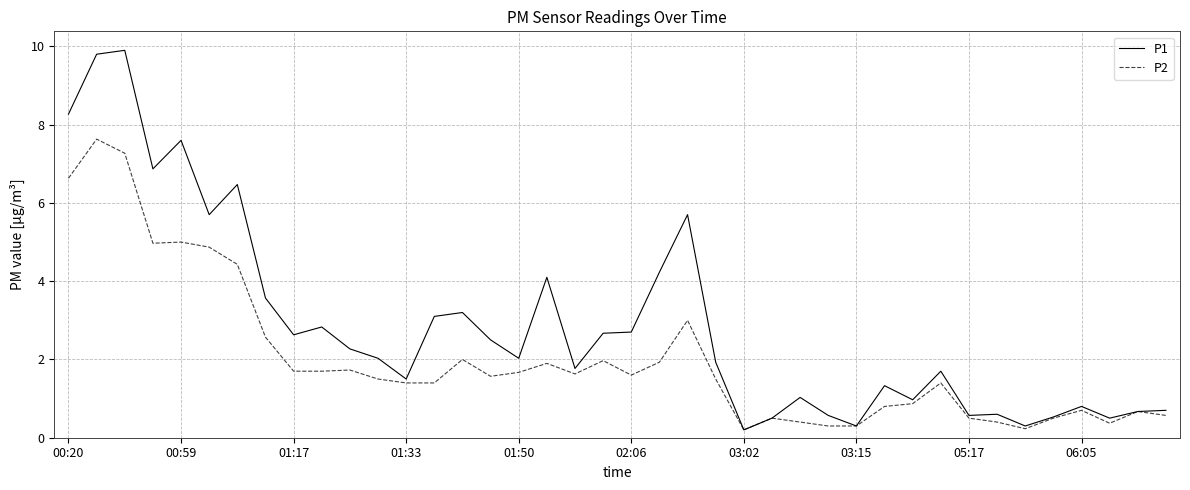

Which series has the largest total across all categories?

P1